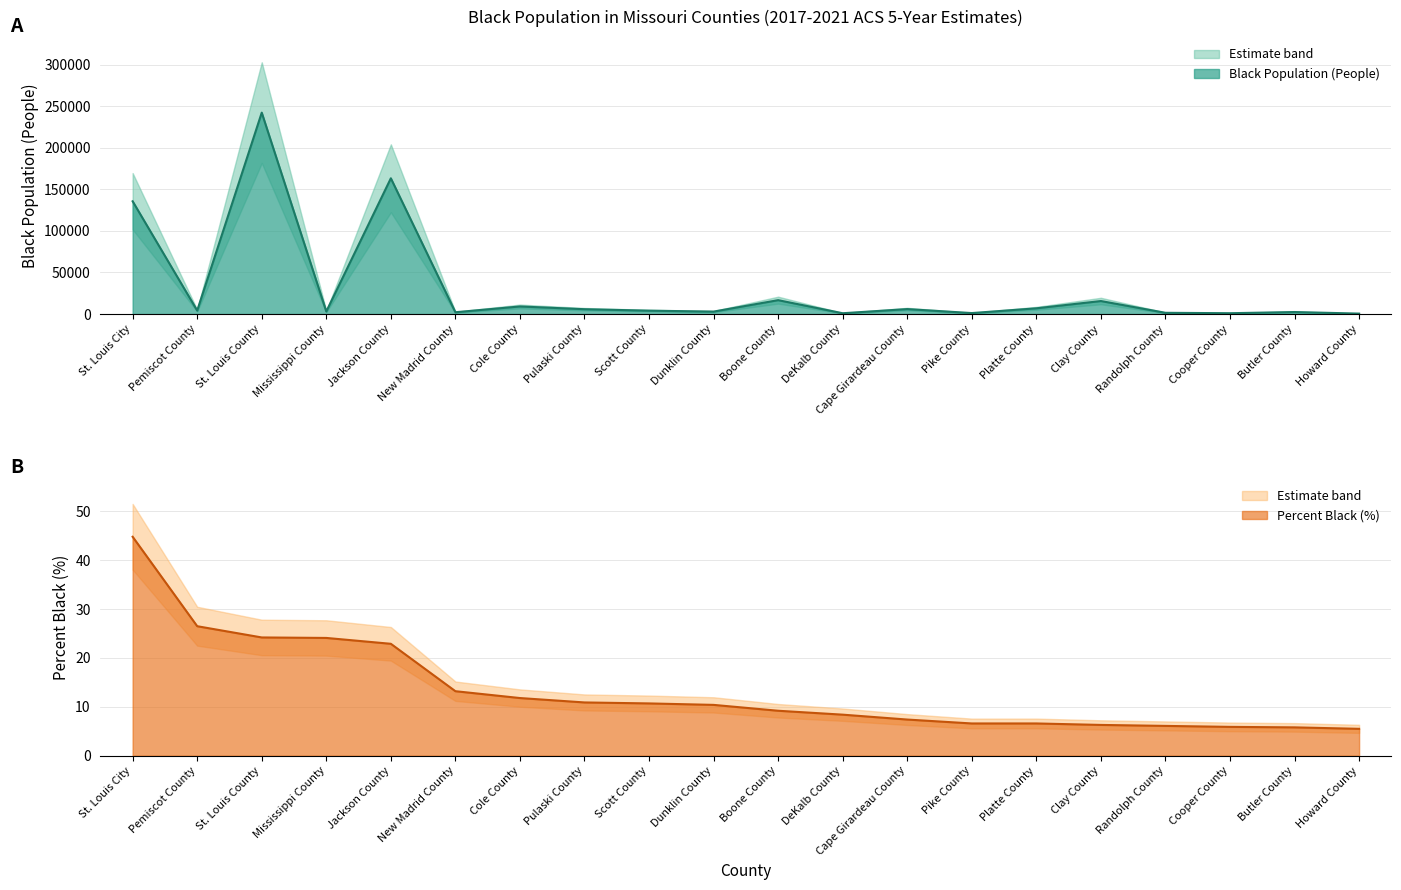

What position from the left is St. Louis City?

1